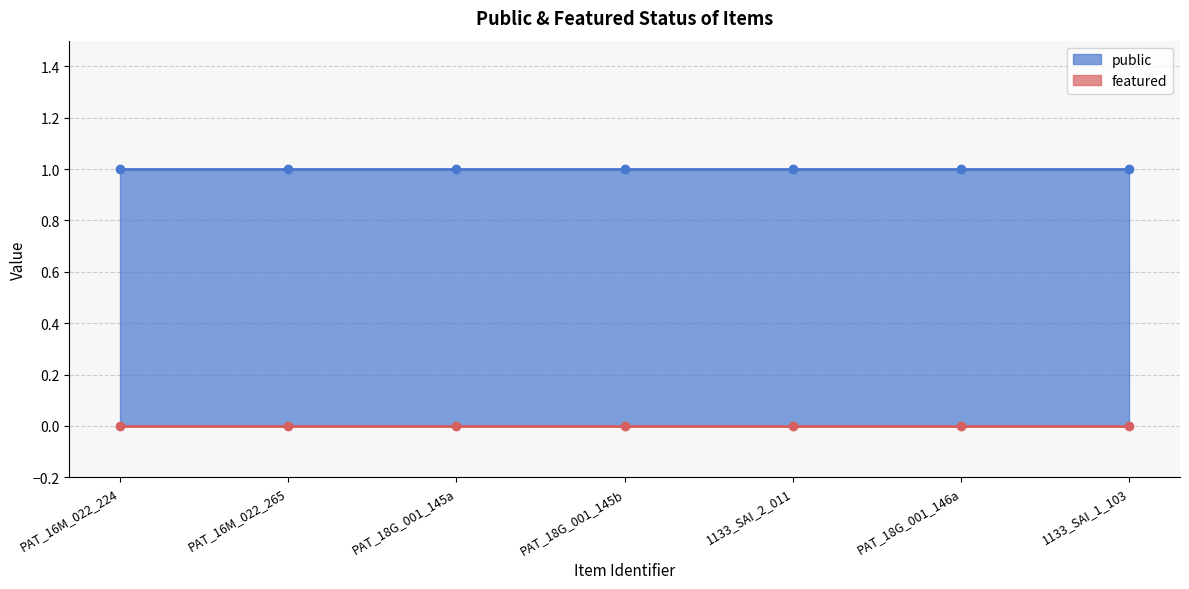

At which label does public reach its peak?

PAT_16M_022_224